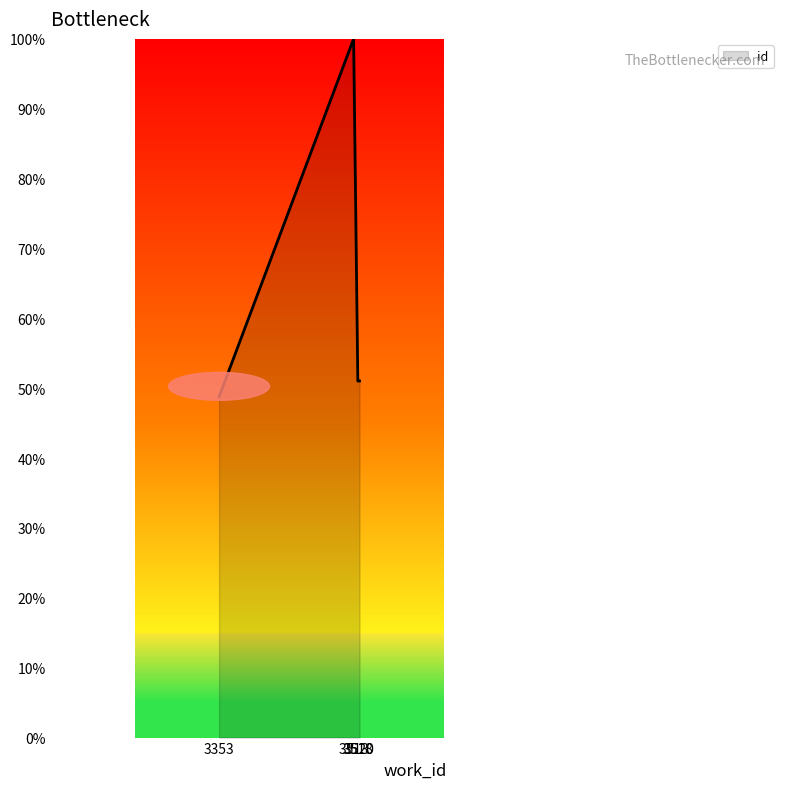

The value at 3353 is 11.0. True or false?

False